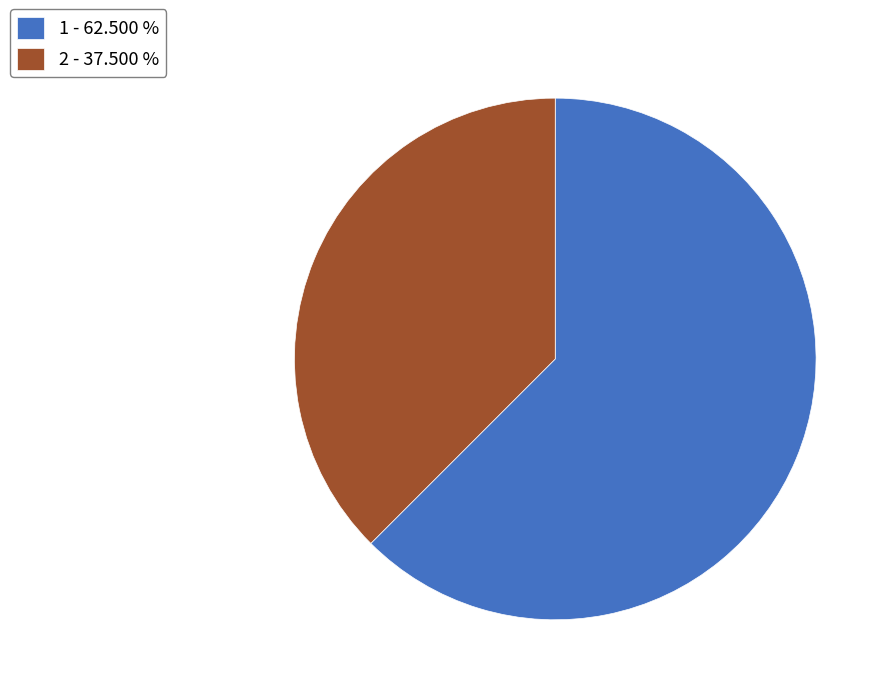

The 1 slice represents 72% of the pie. True or false?

False